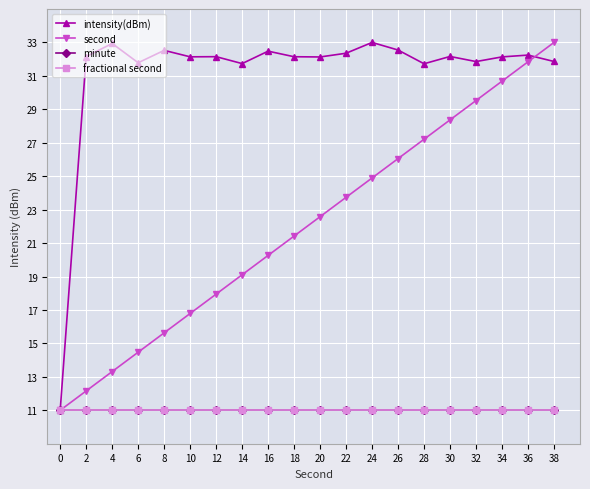

Does the chart have visible grid lines?

Yes